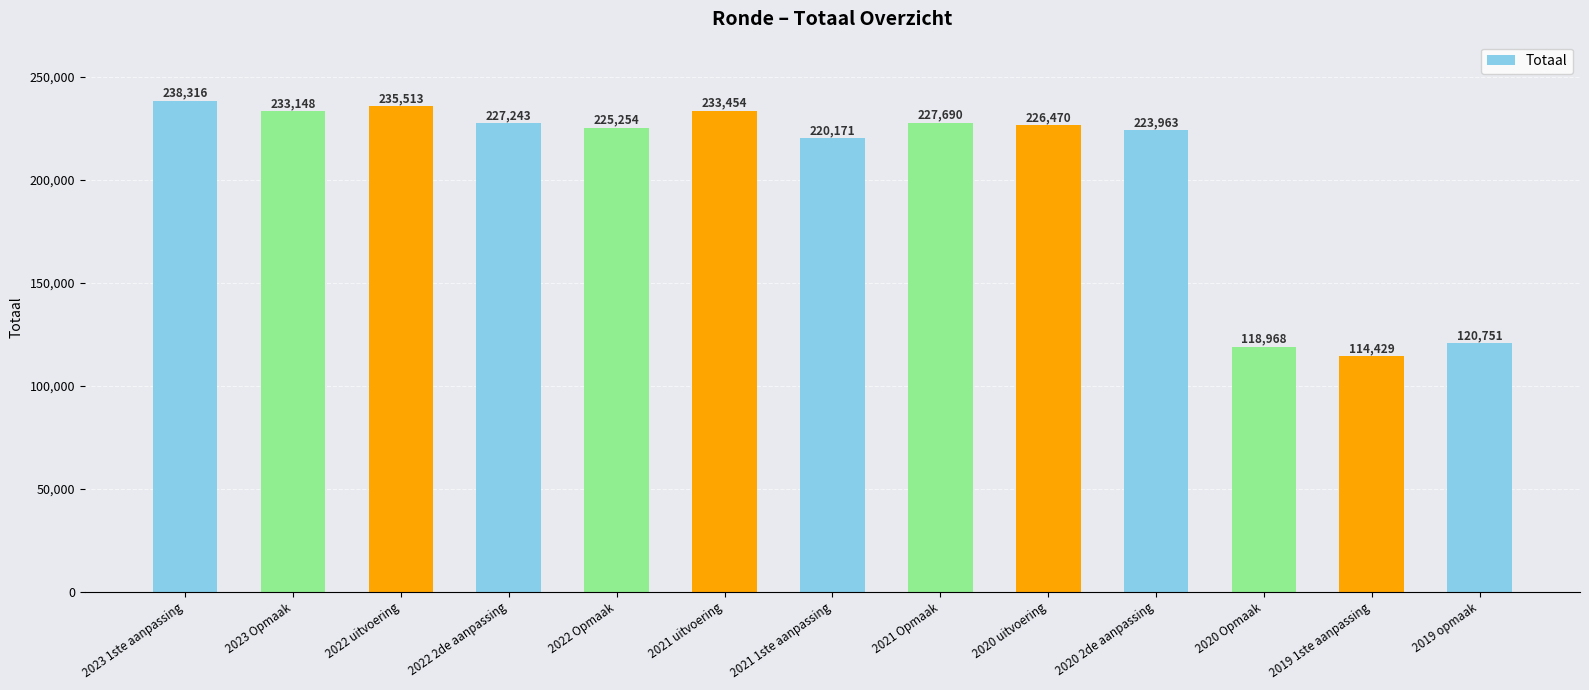

At which label does the data first exceed 226470?

2023 1ste aanpassing